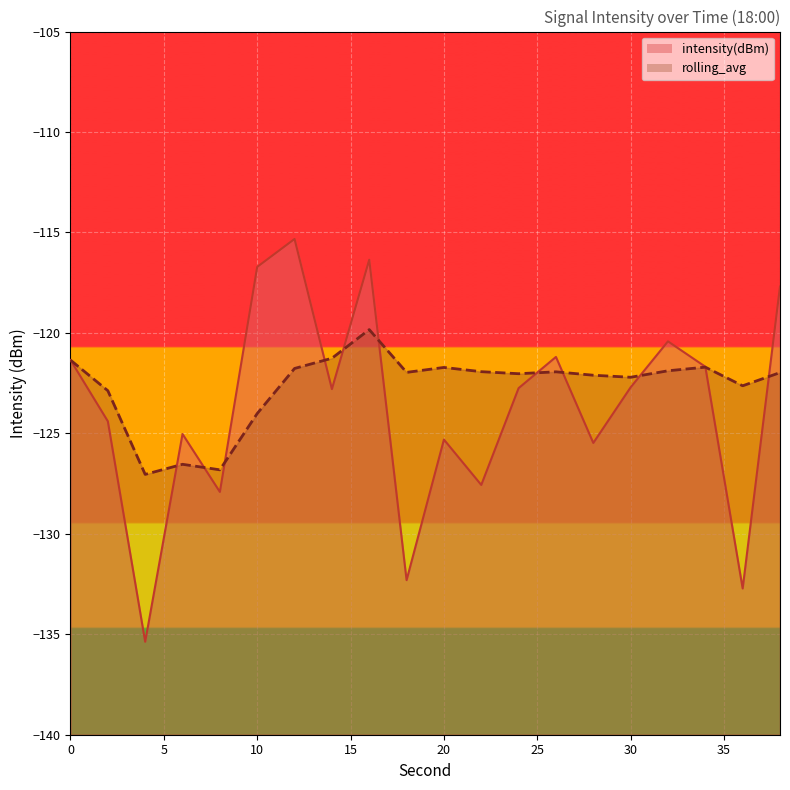

True or false: rolling_avg has more than 0 points higher than both neighbors.

True